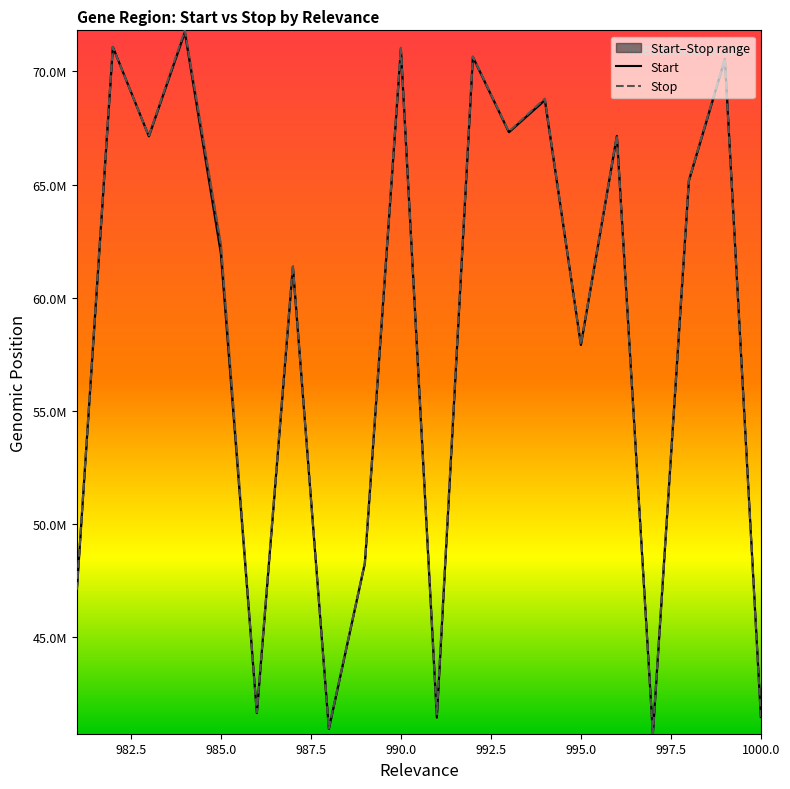

What is the approximate value of Stop at 982.5, to the nearest 50?

71085100